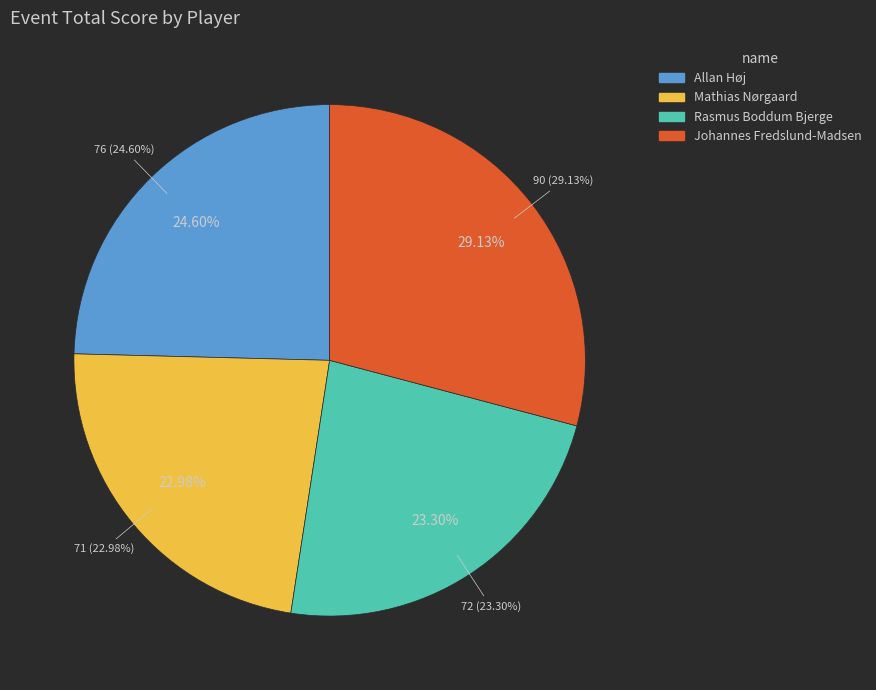

Which category has the biggest portion of the pie?

Johannes Fredslund-Madsen